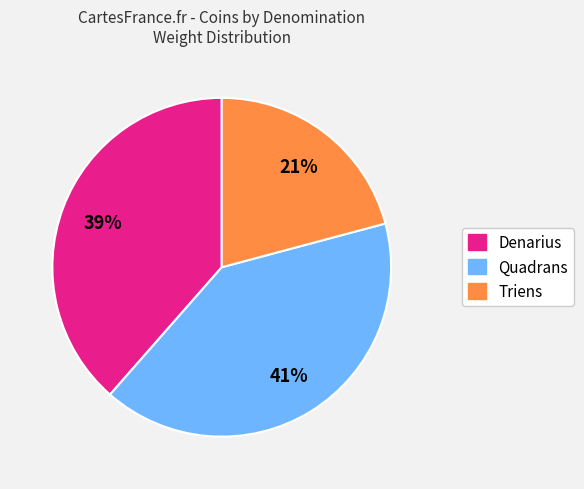

The Quadrans slice represents 52% of the pie. True or false?

False